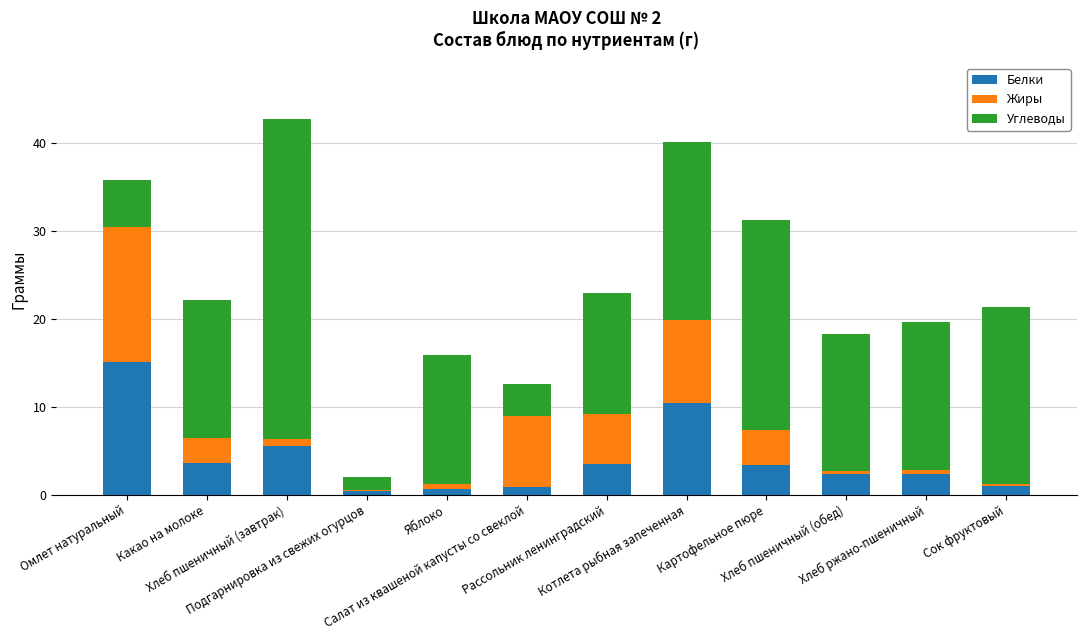

What is the maximum value for Белки?

15.1